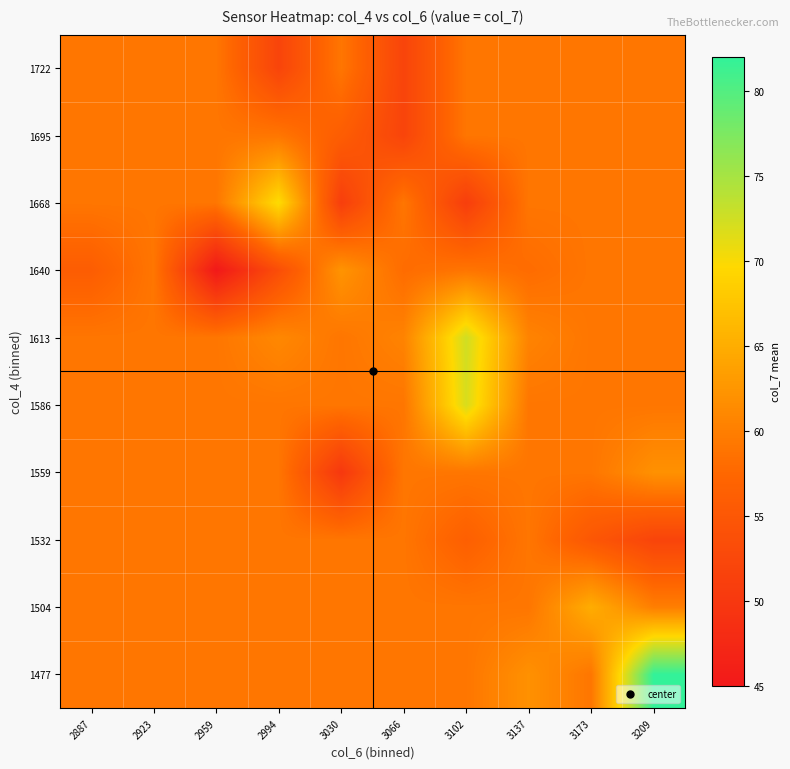

What is the greatest value displayed?

82.0